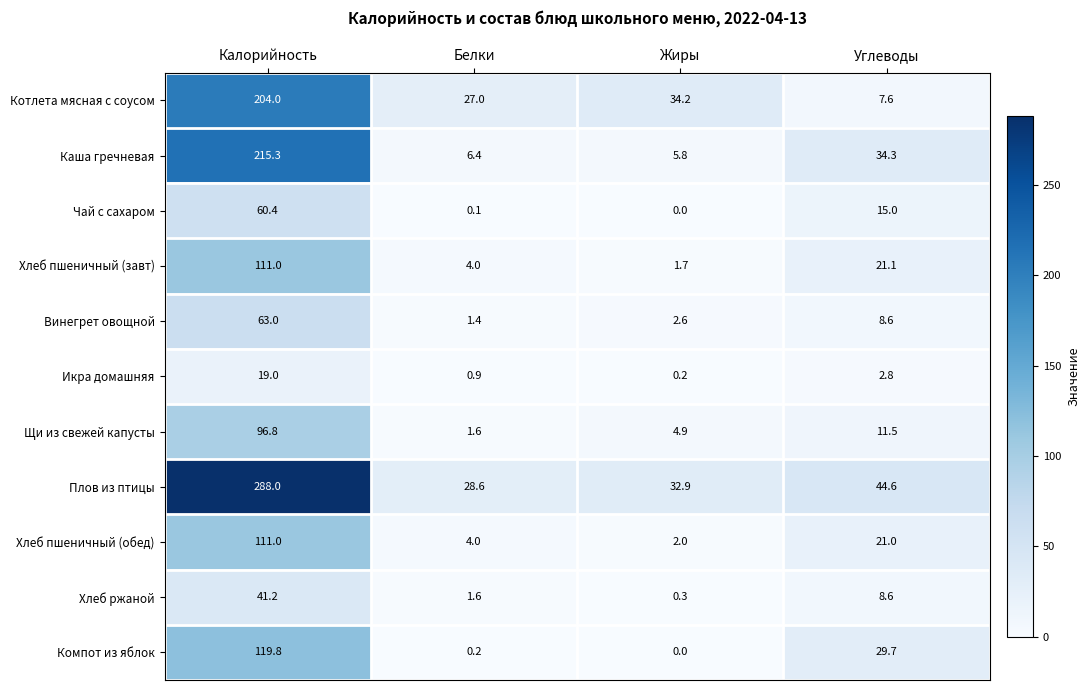

Which category has the highest value across all series?

Калорийность